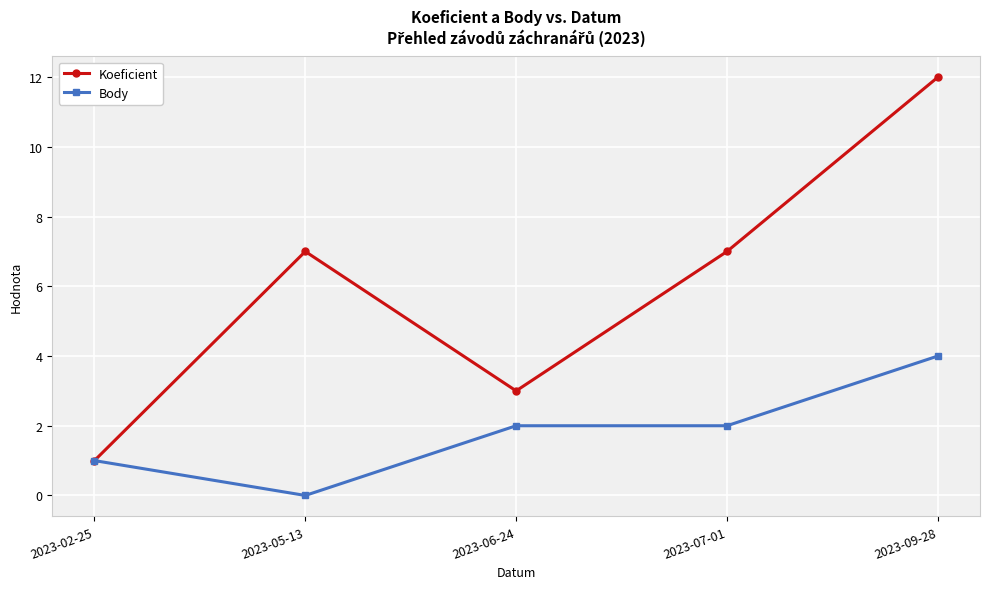

What is the sum of all Body values?

9